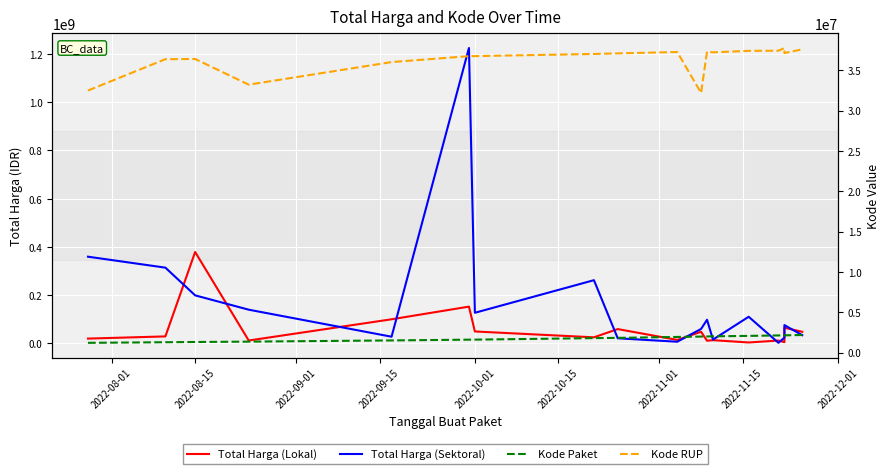

How many interior local valleys does the Total Harga (Sektoral) series have?

5